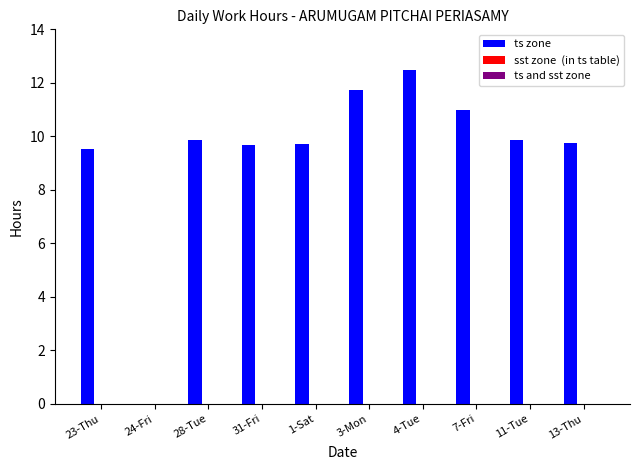

What is the greatest value displayed?

12.5